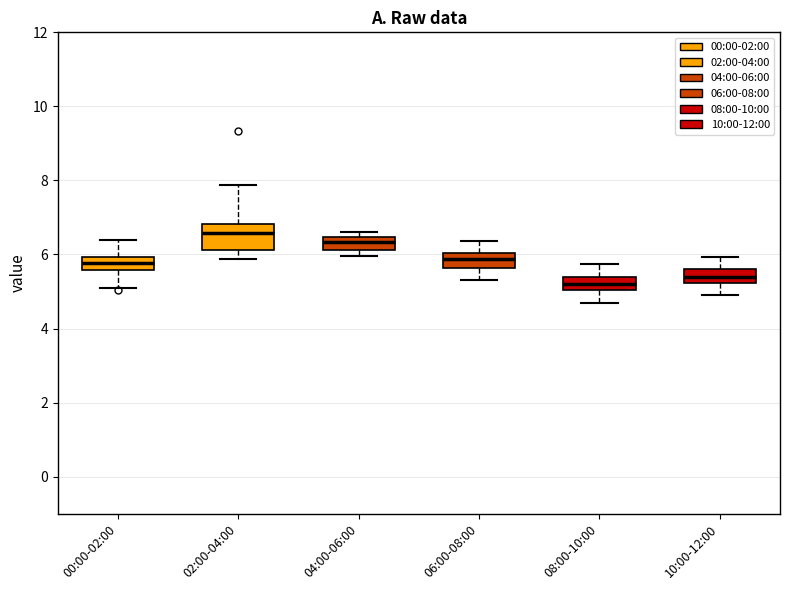

Reading left to right, transcribe this box plot: for each box, give where its median line is, the range the box spans, and where its two whiskers end, as read against the y-axis. The values are not printed on the chart, so give them approximately, as read against the axis.

00:00-02:00: median 5.8, box 5.6 to 6.0, whiskers 5.2 to 6.4
02:00-04:00: median 6.6, box 6.2 to 6.8, whiskers 5.8 to 7.8
04:00-06:00: median 6.4 (inside the box), box 6.2 to 6.4, whiskers 6.0 to 6.6
06:00-08:00: median 5.8, box 5.6 to 6.0, whiskers 5.4 to 6.4
08:00-10:00: median 5.2, box 5.0 to 5.4, whiskers 4.8 to 5.8
10:00-12:00: median 5.4, box 5.2 to 5.6, whiskers 5.0 to 6.0